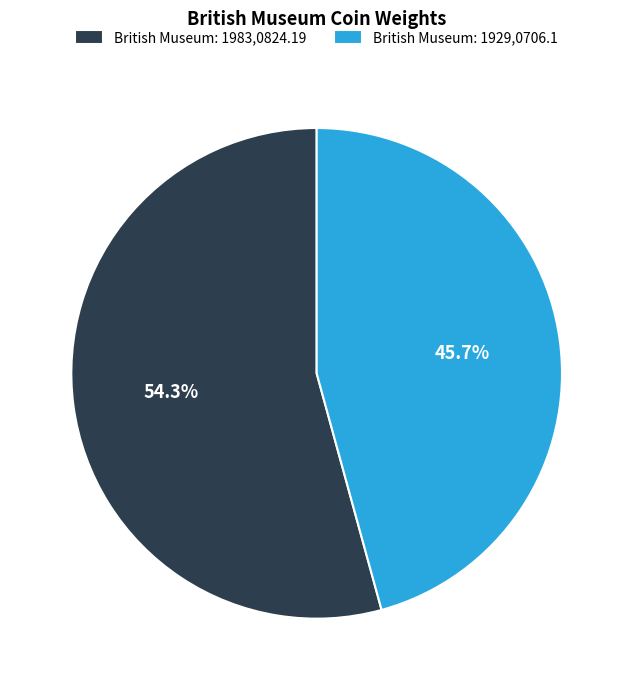

Approximately how many times larger is the value at British Museum: 1983,0824.19 compared to British Museum: 1929,0706.1?

1.2